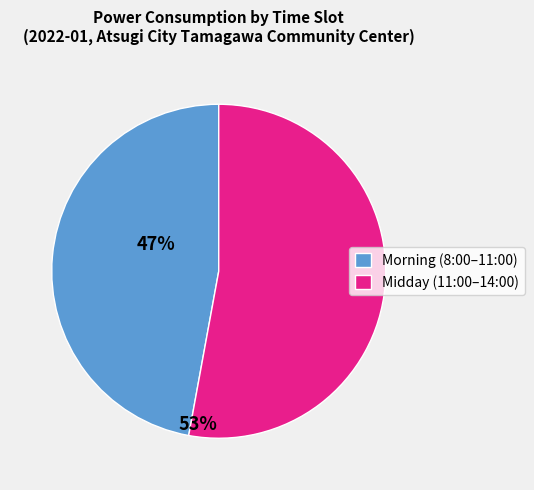

Which slice is the largest?

Midday (11:00–14:00)